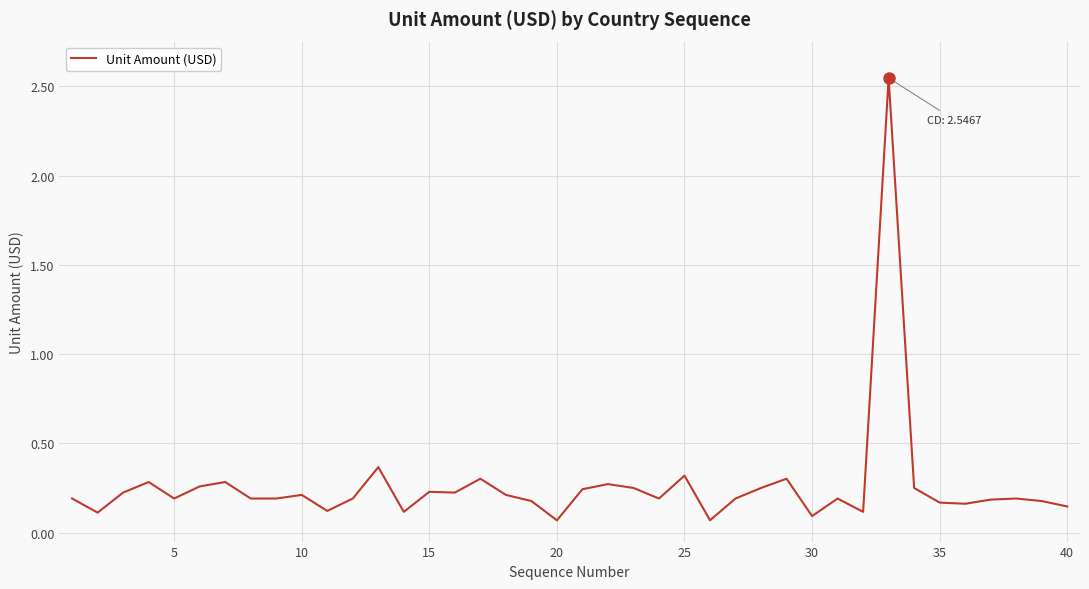

True or false: the data has more than 0 interior local peaks.

True